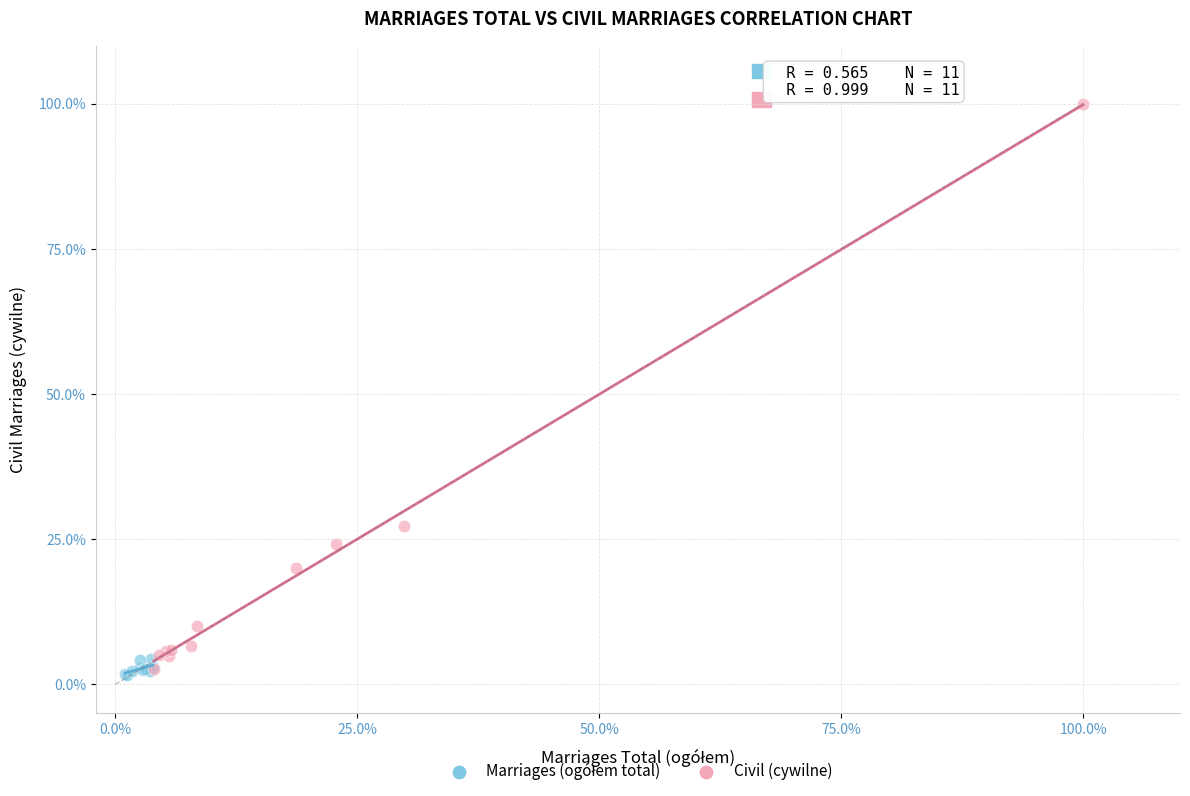

Which series has the widest spread of Y values?

Civil (cywilne)